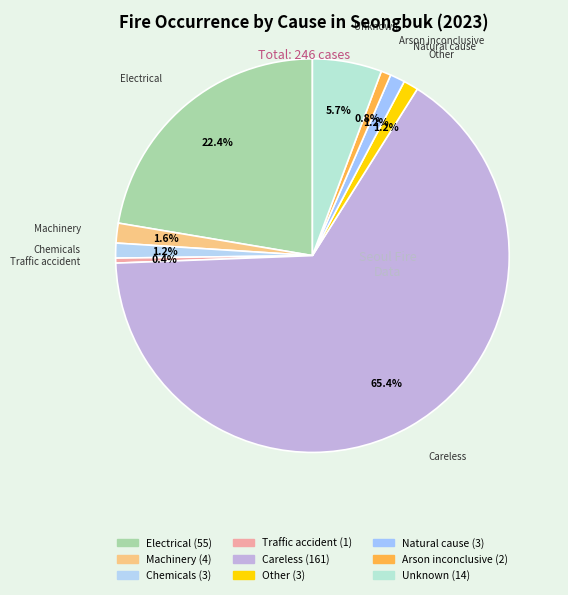

Count the number of slices in the pie.

9